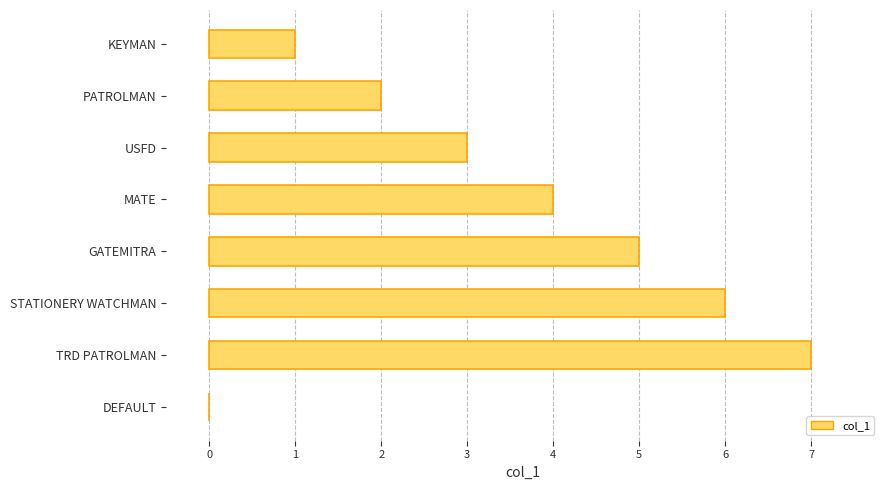

At which category does the chart reach its peak across all series?

TRD PATROLMAN